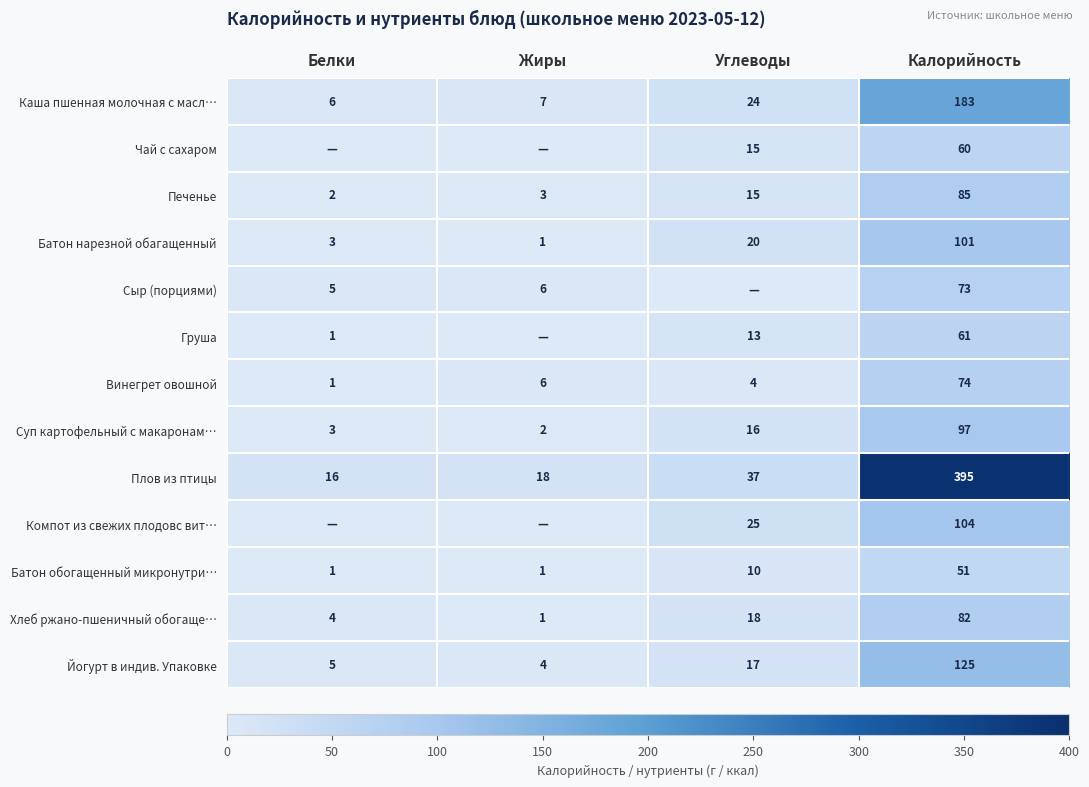

What is the sum of all Батон обогащенный микронутри… values?

63